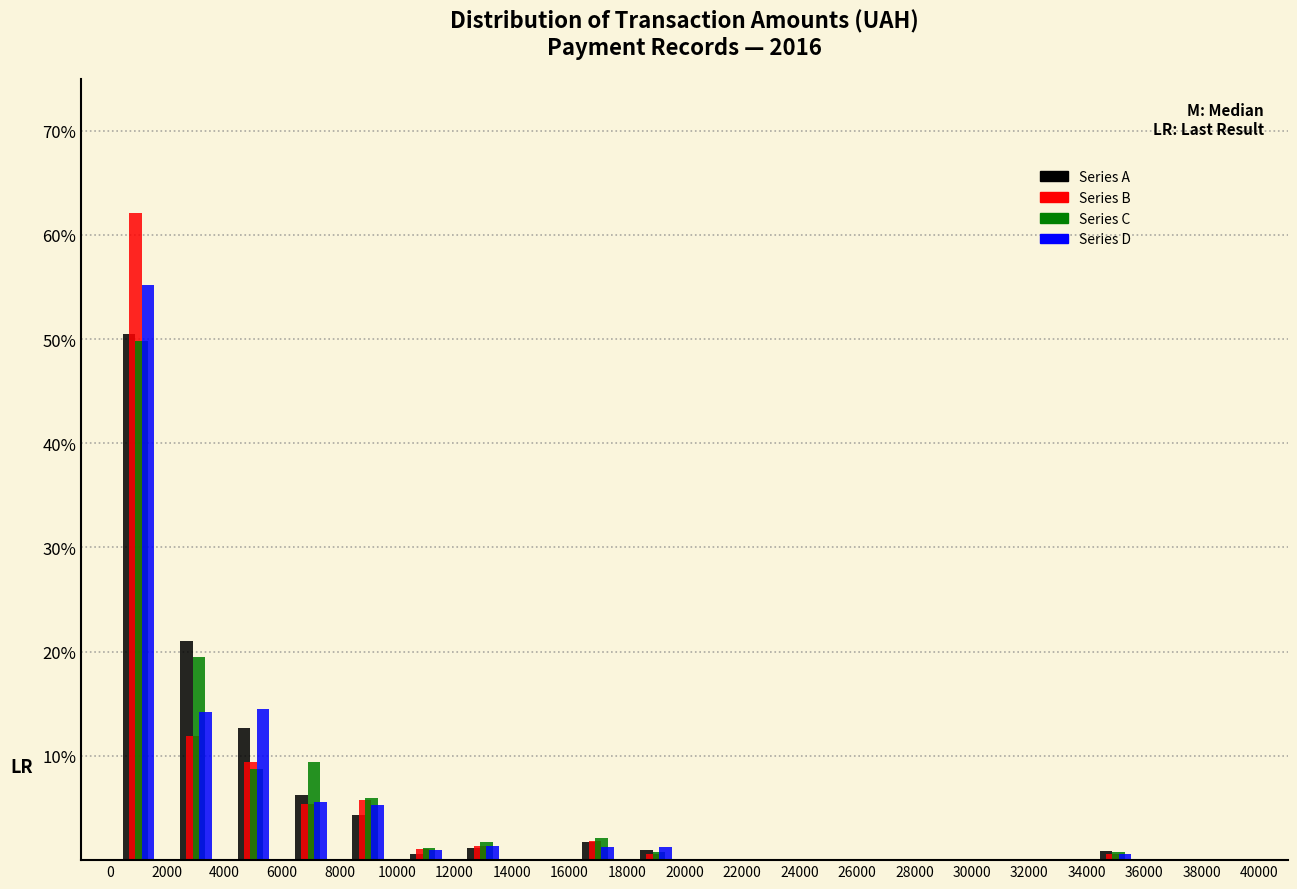

Reading left to right, list every range on the x-axis with the height of the bar of each series over it. The values are not printed on the chart, so give them approximately, as read against the axis.

0 to 2000: Series A=50	Series B=62	Series C=50	Series D=55
2000 to 4000: Series A=21	Series B=12	Series C=19	Series D=14
4000 to 6000: Series A=13	Series B=9	Series C=9	Series D=14
6000 to 8000: Series A=6	Series B=5	Series C=9	Series D=6
8000 to 10000: Series A=4	Series B=6	Series C=6	Series D=5
10000 to 12000: Series A=under 1	Series B=1	Series C=1	Series D=under 1
12000 to 14000: Series A=1	Series B=1	Series C=2	Series D=1
14000 to 16000: Series A=0	Series B=0	Series C=0	Series D=0
16000 to 18000: Series A=2	Series B=2	Series C=2	Series D=1
18000 to 20000: Series A=under 1	Series B=under 1	Series C=under 1	Series D=1
20000 to 22000: Series A=0	Series B=0	Series C=0	Series D=0
22000 to 24000: Series A=0	Series B=0	Series C=0	Series D=0
24000 to 26000: Series A=0	Series B=0	Series C=0	Series D=0
26000 to 28000: Series A=0	Series B=0	Series C=0	Series D=0
28000 to 30000: Series A=0	Series B=0	Series C=0	Series D=0
30000 to 32000: Series A=0	Series B=0	Series C=0	Series D=0
32000 to 34000: Series A=0	Series B=0	Series C=0	Series D=0
34000 to 36000: Series A=under 1	Series B=under 1	Series C=under 1	Series D=under 1
36000 to 38000: Series A=0	Series B=0	Series C=0	Series D=0
38000 to 40000: Series A=0	Series B=0	Series C=0	Series D=0